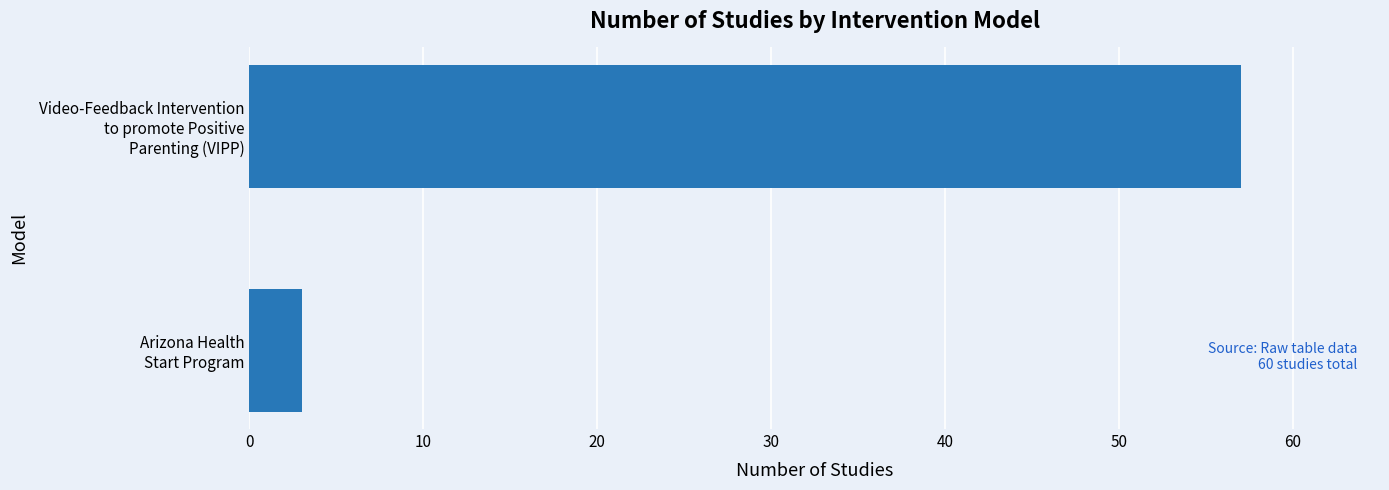

Rank the categories by value from highest to lowest.

Video-Feedback Intervention
to promote Positive
Parenting (VIPP), Arizona Health
Start Program